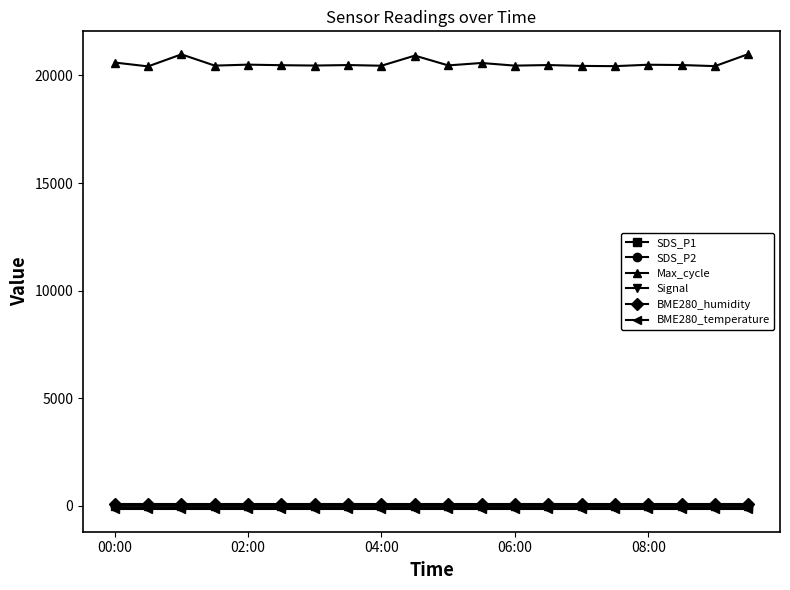

At how many categories does at least one series exceed 19310?

20